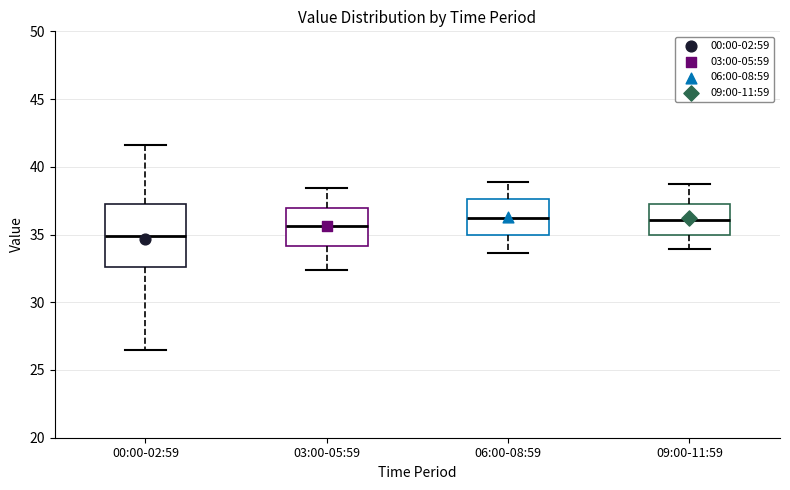

Which box's median line is the lowest?

00:00-02:59